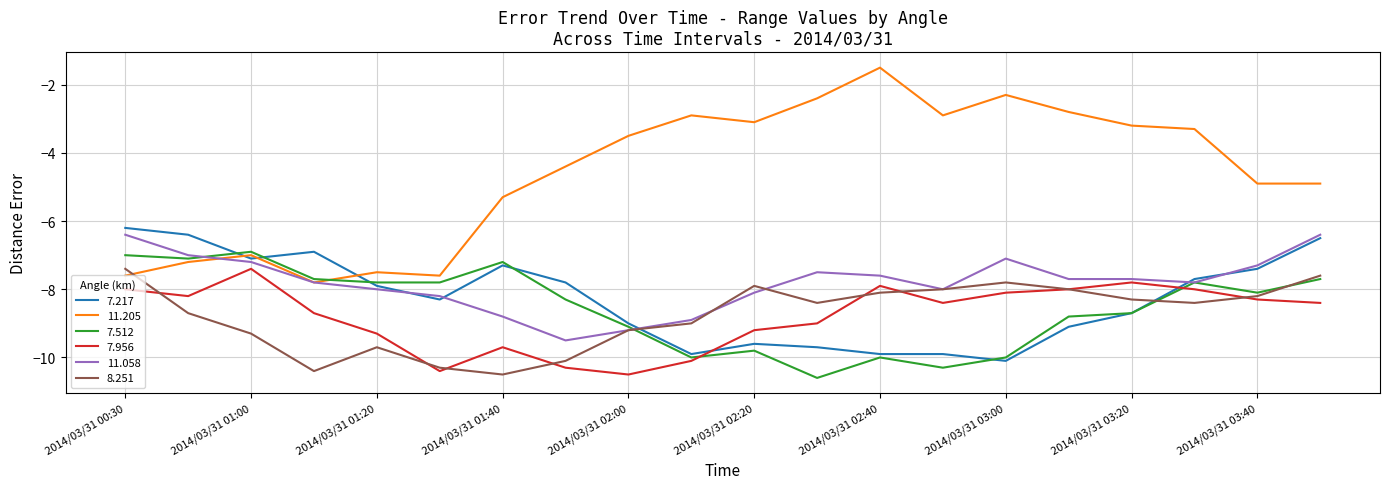

How many lines are shown in the chart?

6